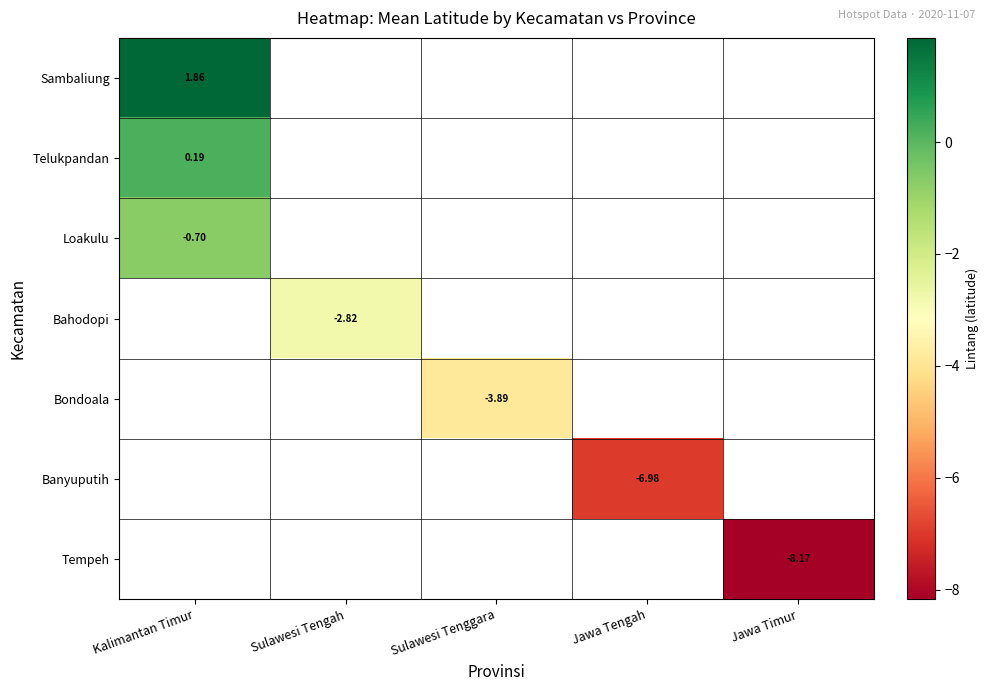

Between Jawa Timur and Kalimantan Timur, which is larger?

Kalimantan Timur